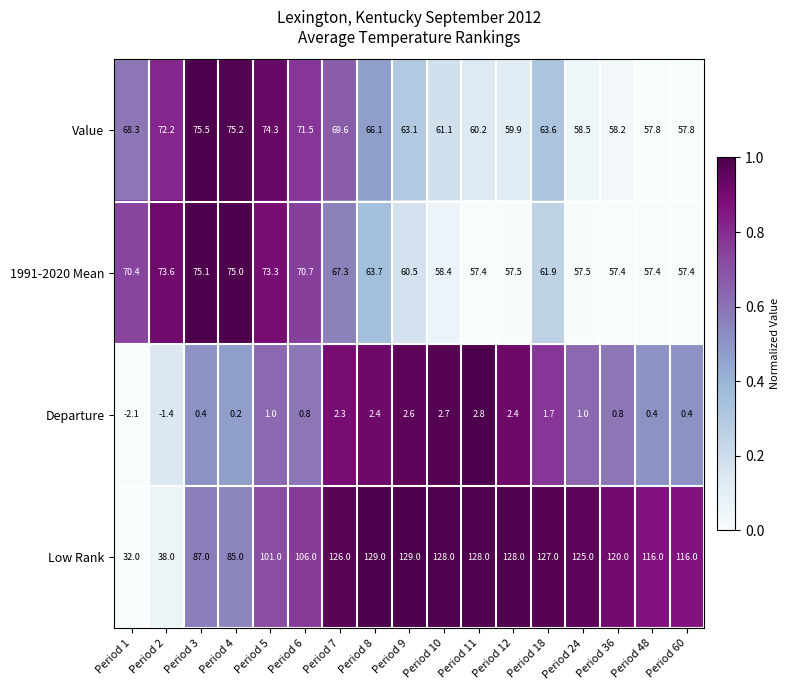

What is the average value of the Value series?

65.5